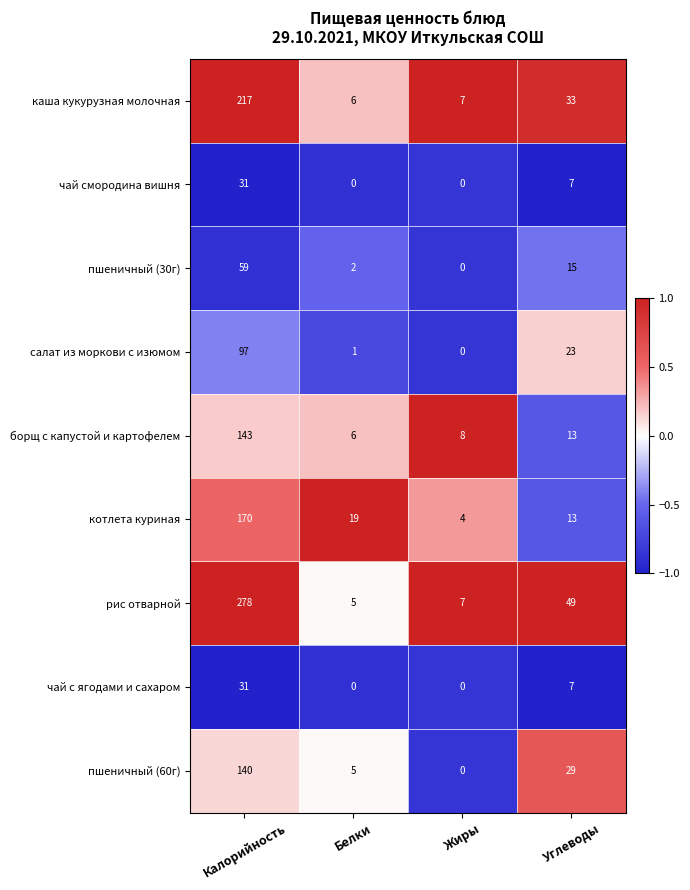

At which category does the chart reach its peak across all series?

Калорийность